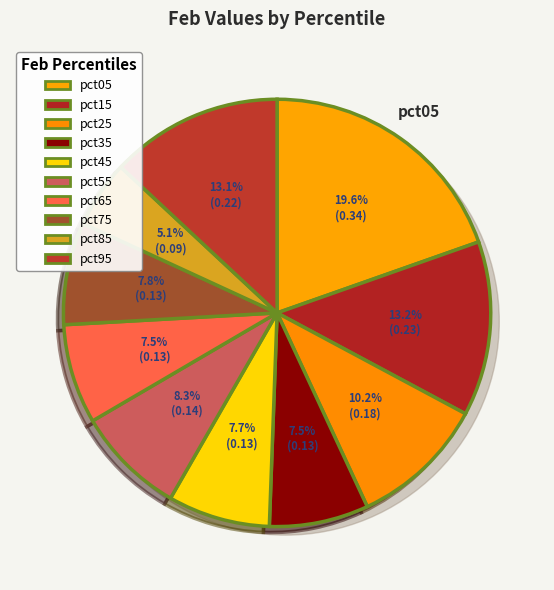

The pct85 slice represents 1% of the pie. True or false?

False